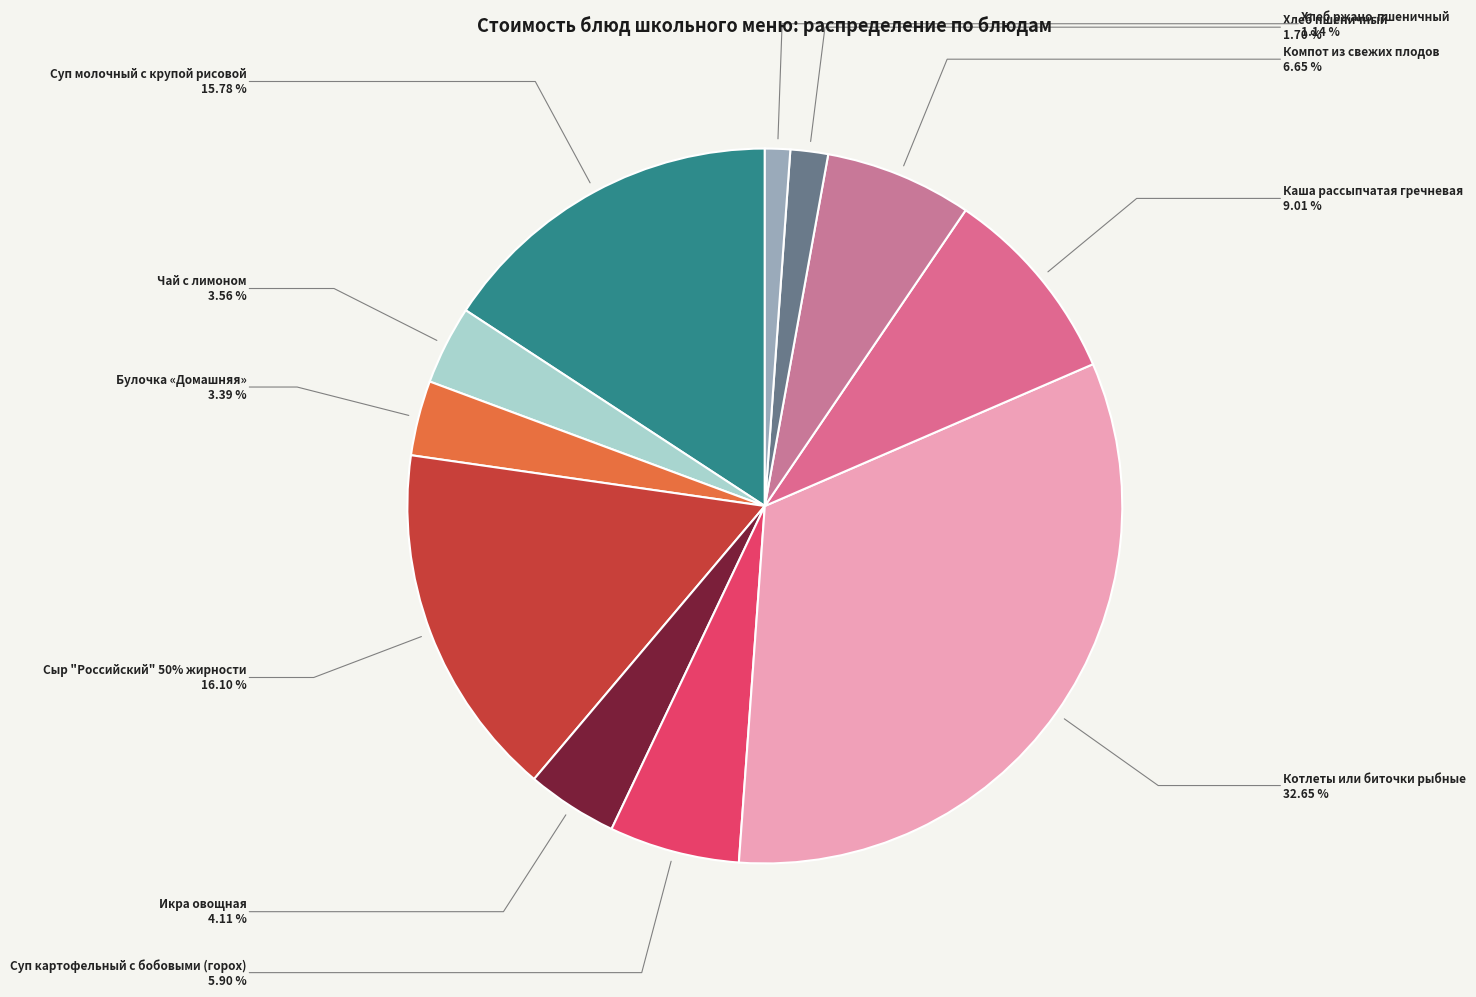

Which slice is the smallest?

Хлеб ржано-пшеничный